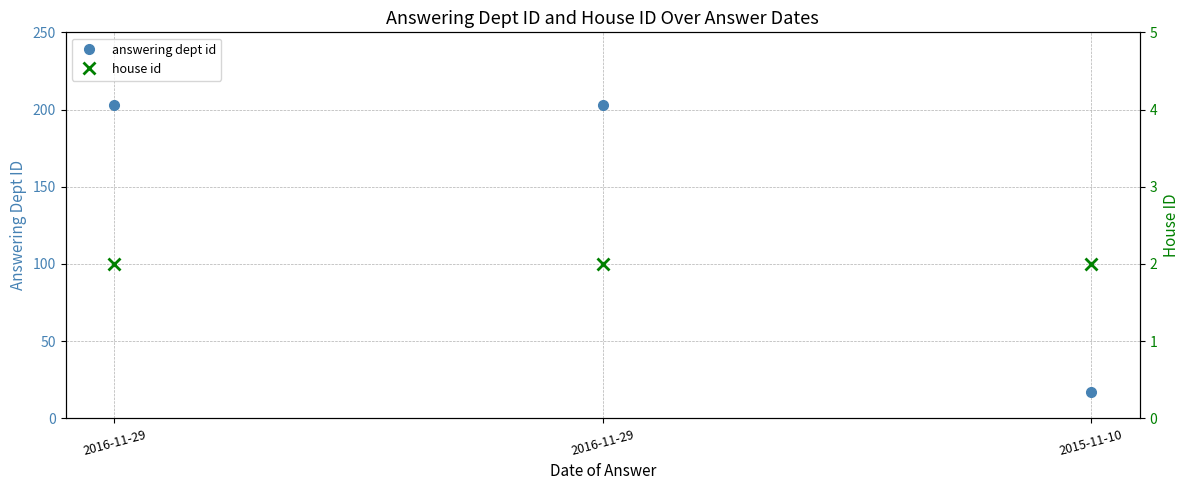

List the series in order of their overall mean, lowest first.

house id, answering dept id